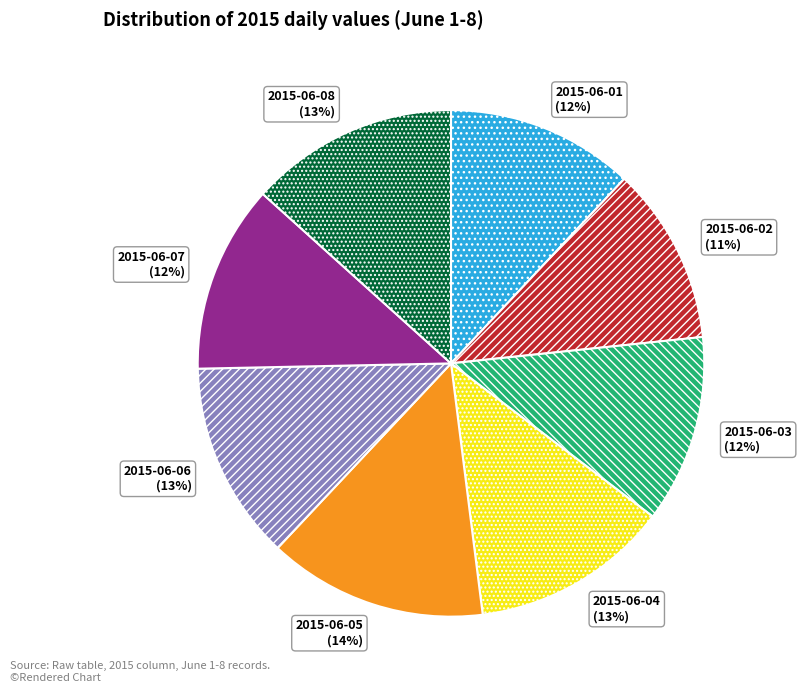

How many slices are in this pie chart?

8